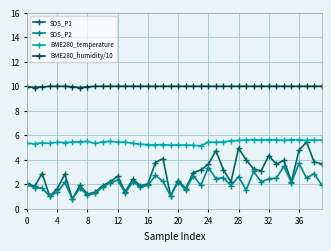

True or false: BME280_temperature has more than 2 interior local peaks.

True